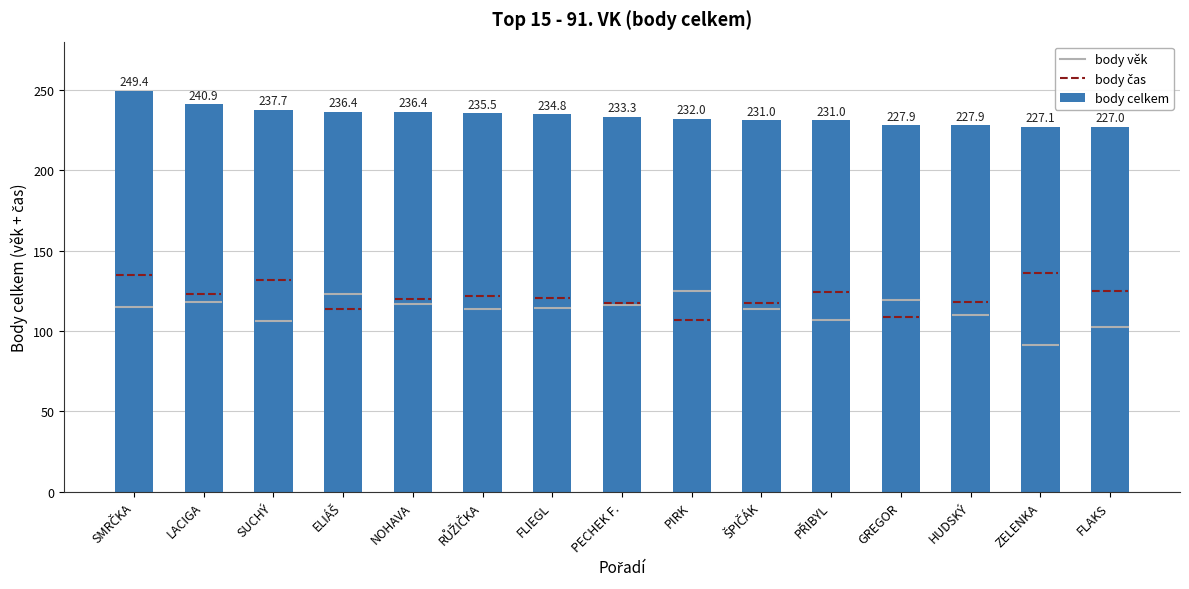

What is the label of the 2nd bar from the right?

ZELENKA